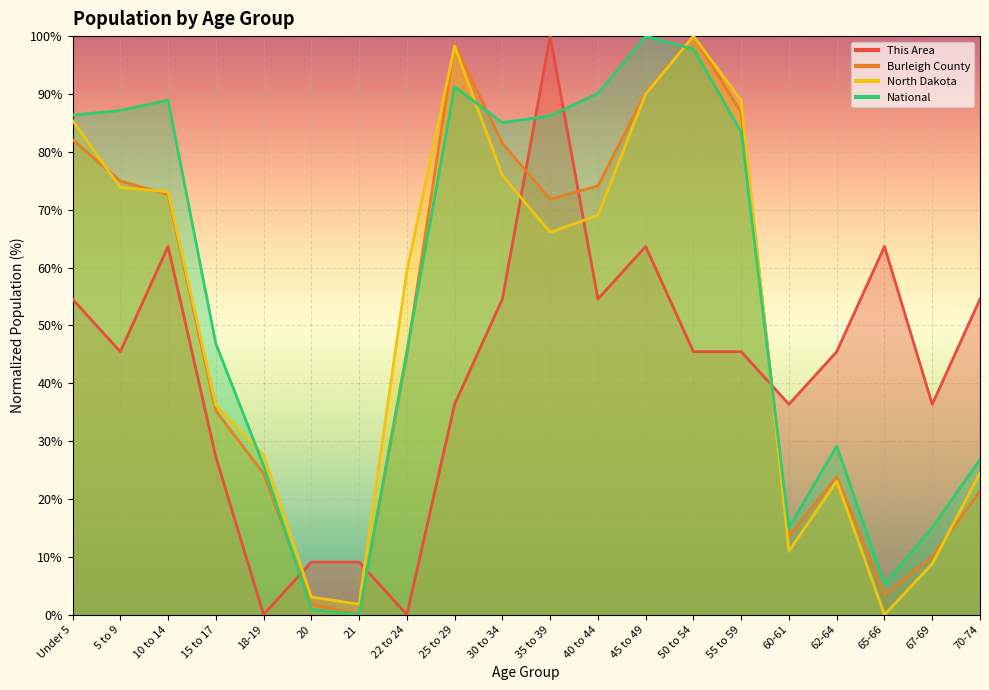

What is the difference between the maximum and minimum values in the National series?

100.0